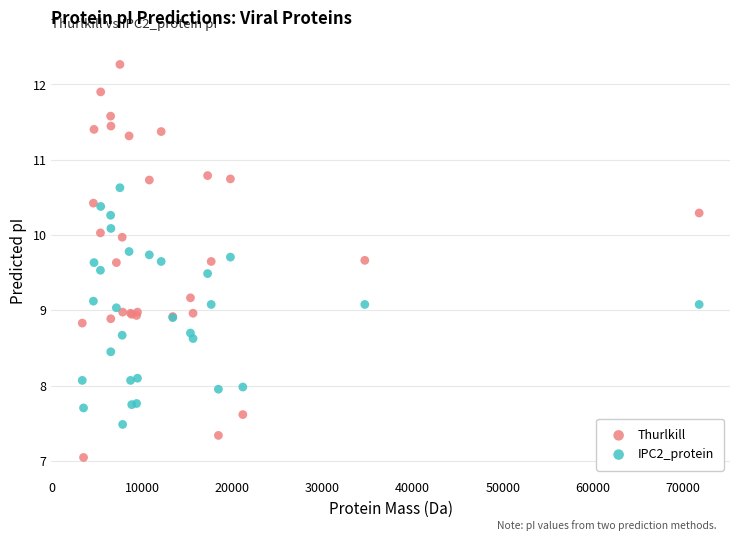

Which series has the widest spread of Y values?

Thurlkill